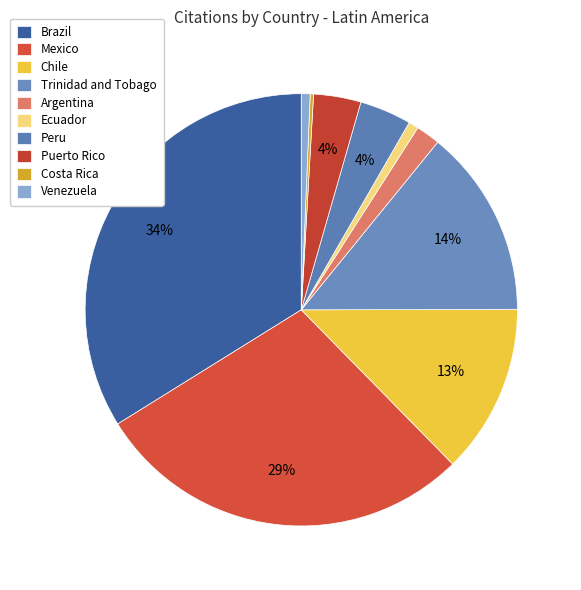

Rank the categories by value from highest to lowest.

Brazil, Mexico, Trinidad and Tobago, Chile, Peru, Puerto Rico, Argentina, Ecuador, Venezuela, Costa Rica